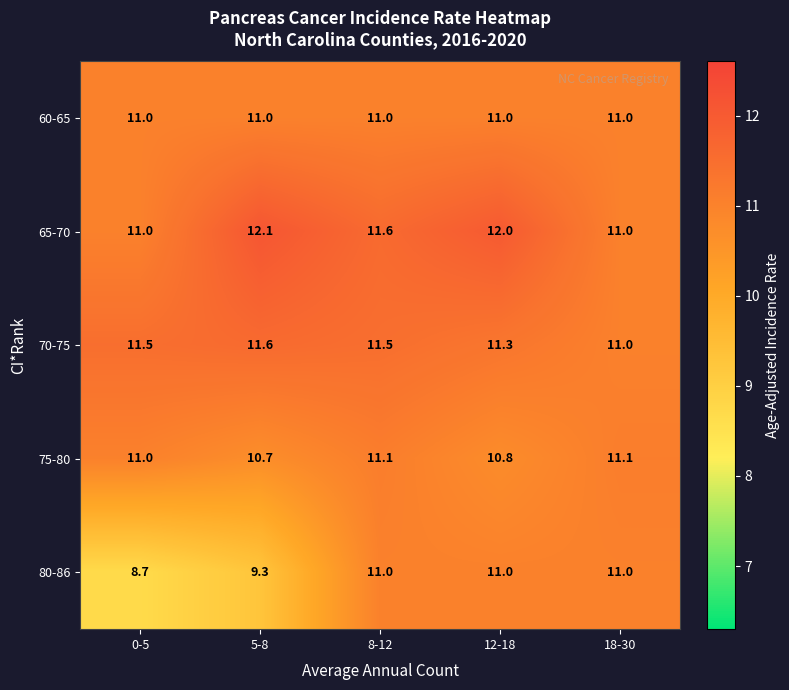

Which series has the largest total across all categories?

65-70